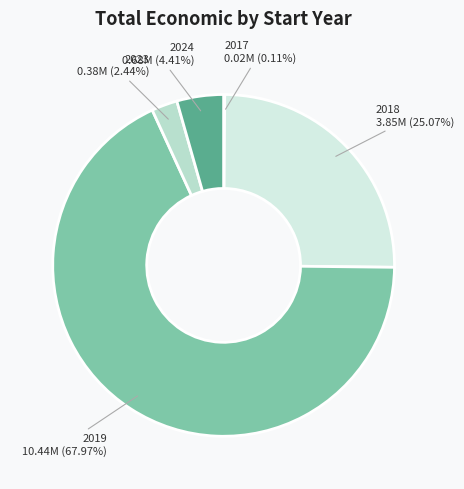

Which category has the biggest portion of the pie?

2019